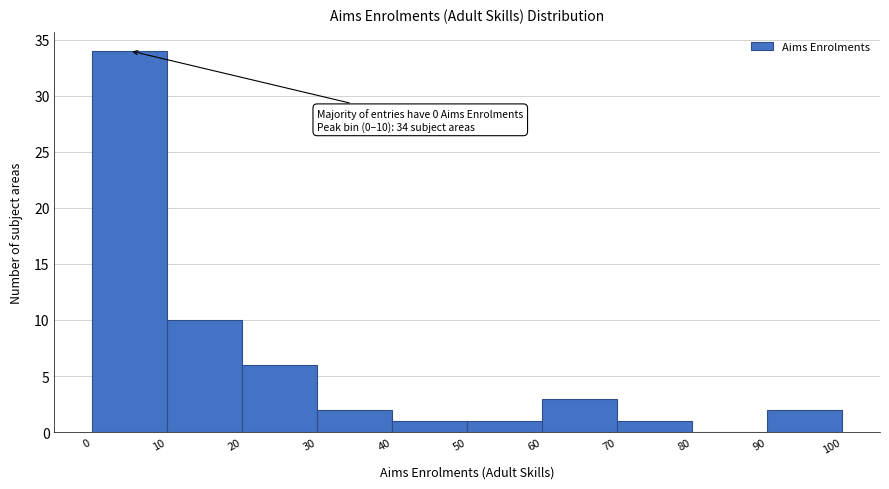

Over which range of the x-axis is the bar tallest?

0 to 10